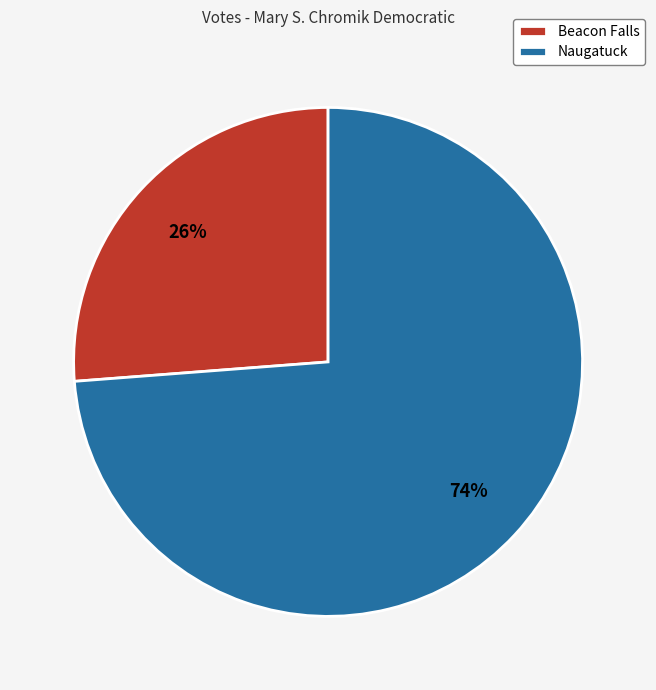

To the nearest percent, what portion does Beacon Falls represent?

26%